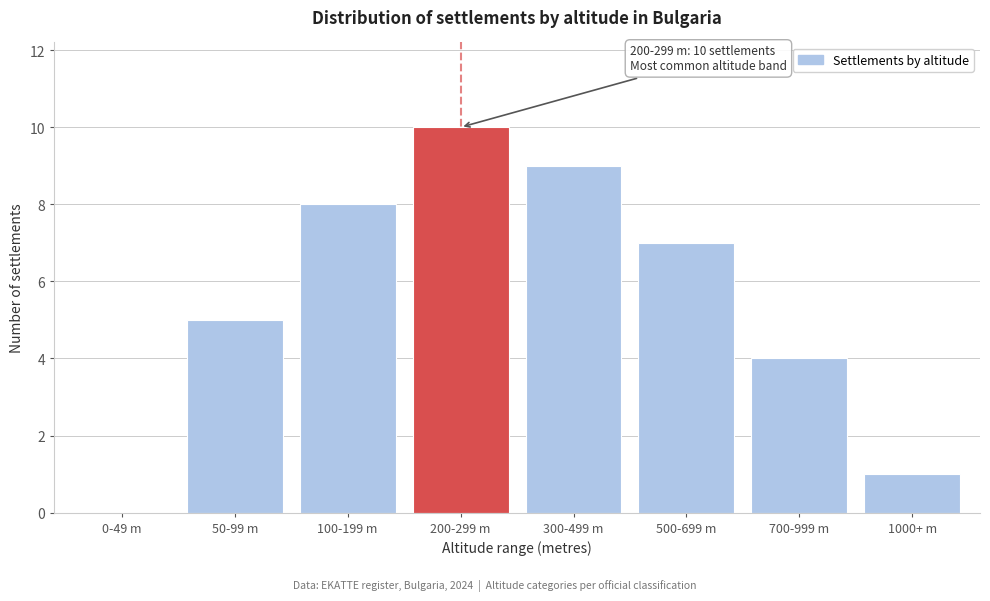

Reading right to left, list all the values displayed in this chart.

1000+ m=1	700-999 m=4	500-699 m=7	300-499 m=9	200-299 m=10	100-199 m=8	50-99 m=5	0-49 m=0